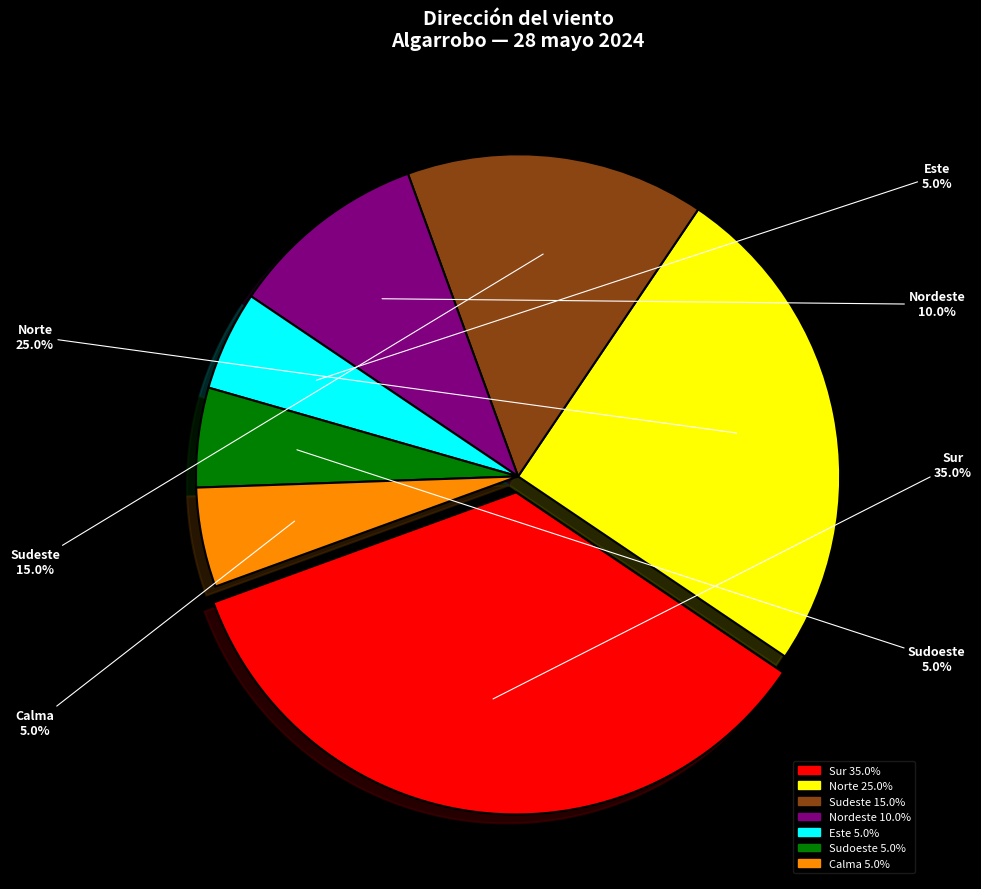

Is there a majority slice in this chart?

No